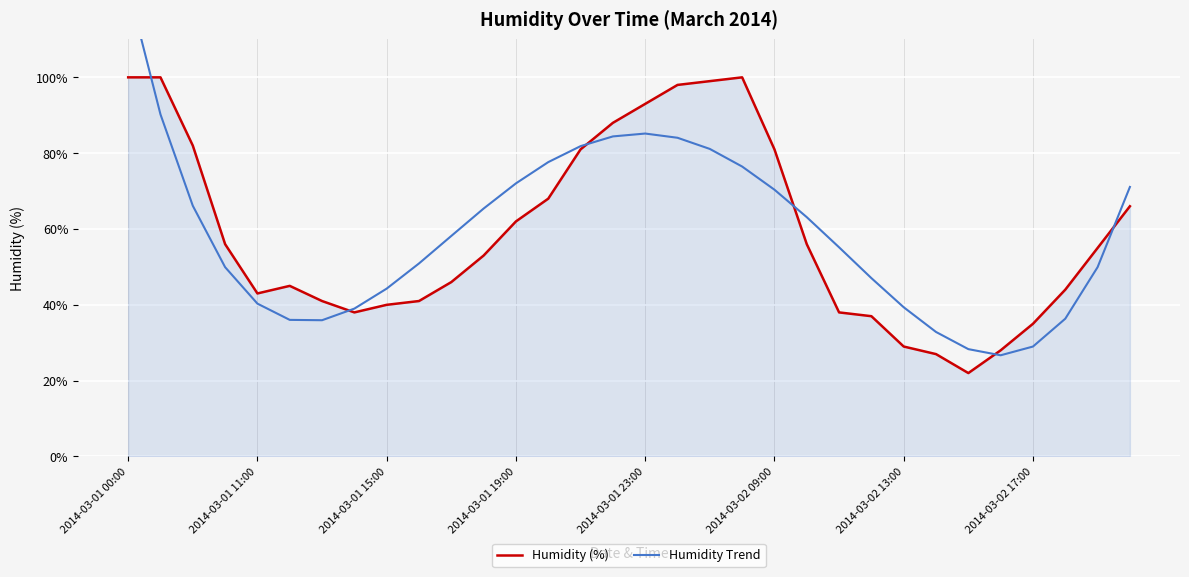

What is the lowest value of the Humidity (%) series?

22